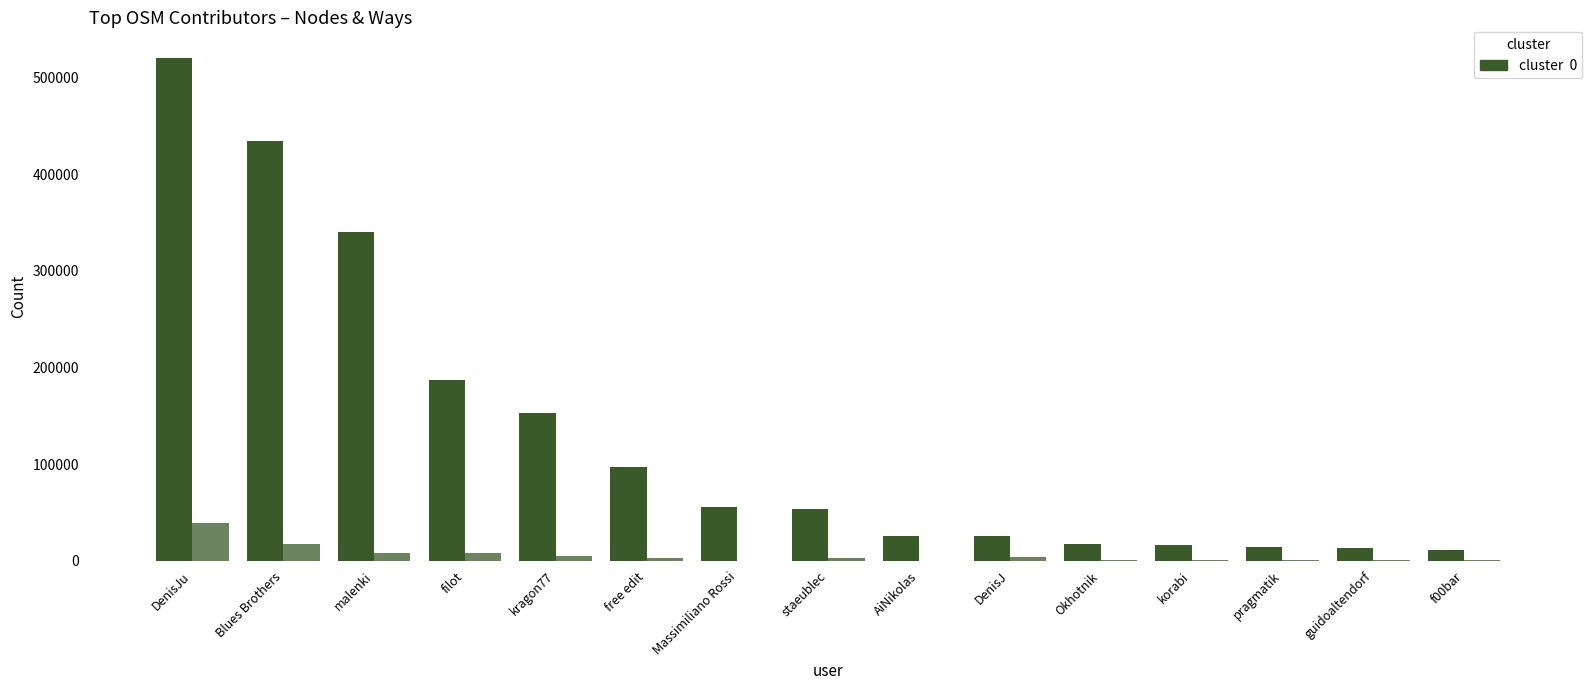

The value of nodes at malenki is 340405. True or false?

True